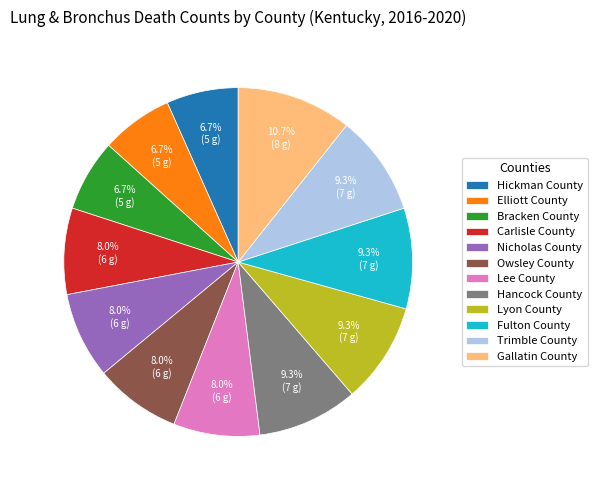

How many slices are in this pie chart?

12